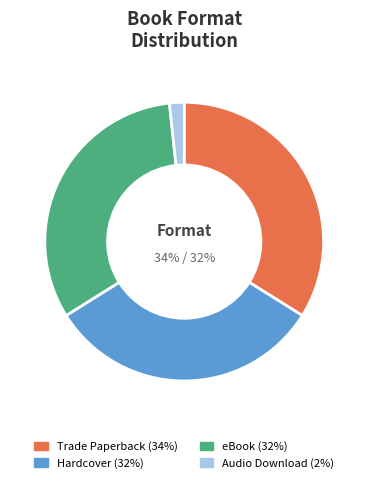

Is the sum of Hardcover and Trade Paperback greater than half?

Yes